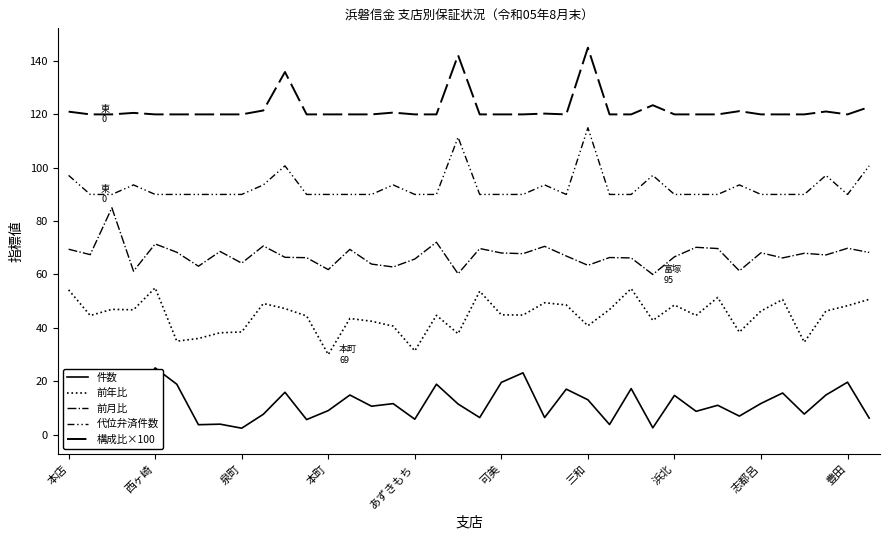

What is the maximum value for 前年比?

55.0